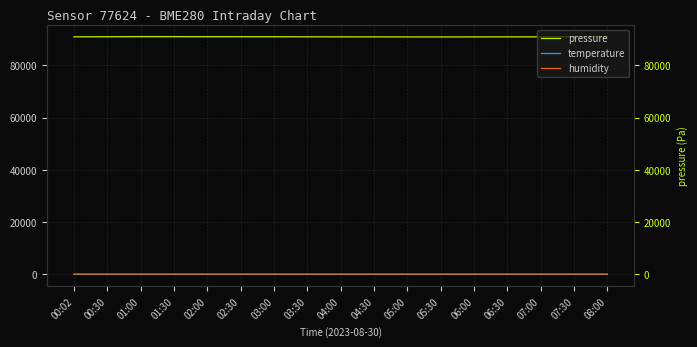

Where is humidity nearest to the value 87?

00:30